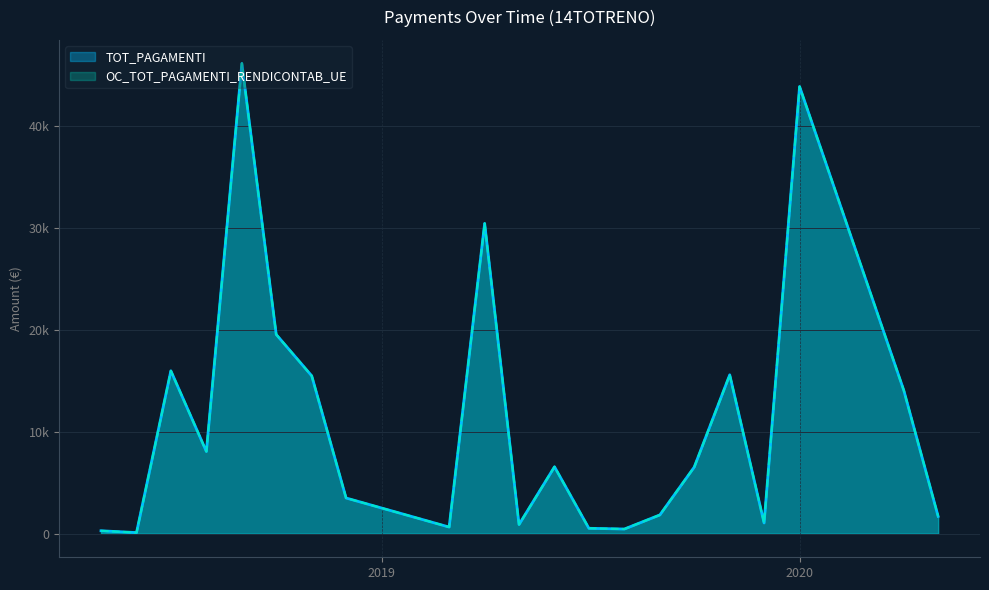

In OC_TOT_PAGAMENTI_RENDICONTAB_UE, how many points are higher than both neighbors (excluding endpoints)?

5